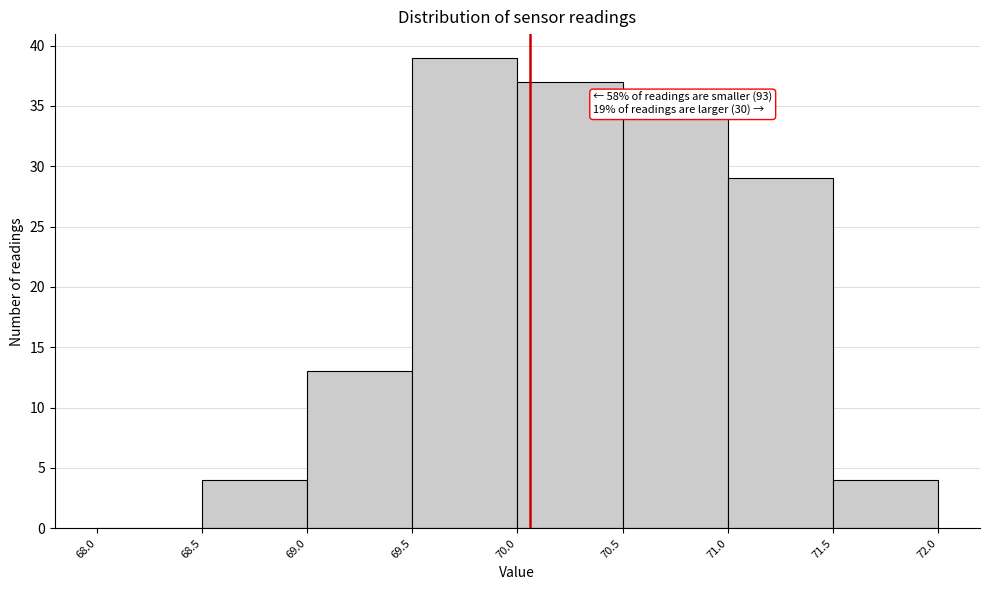

Over which range of the x-axis is the bar tallest?

69.5 to 70.0